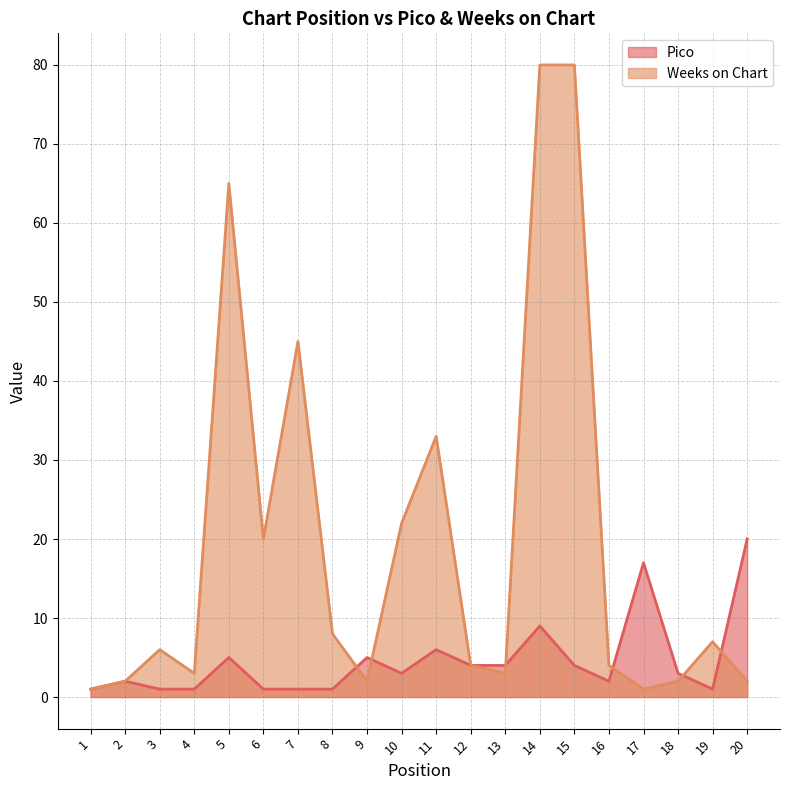

Which series changed the most between 4 and 5?

Weeks on Chart